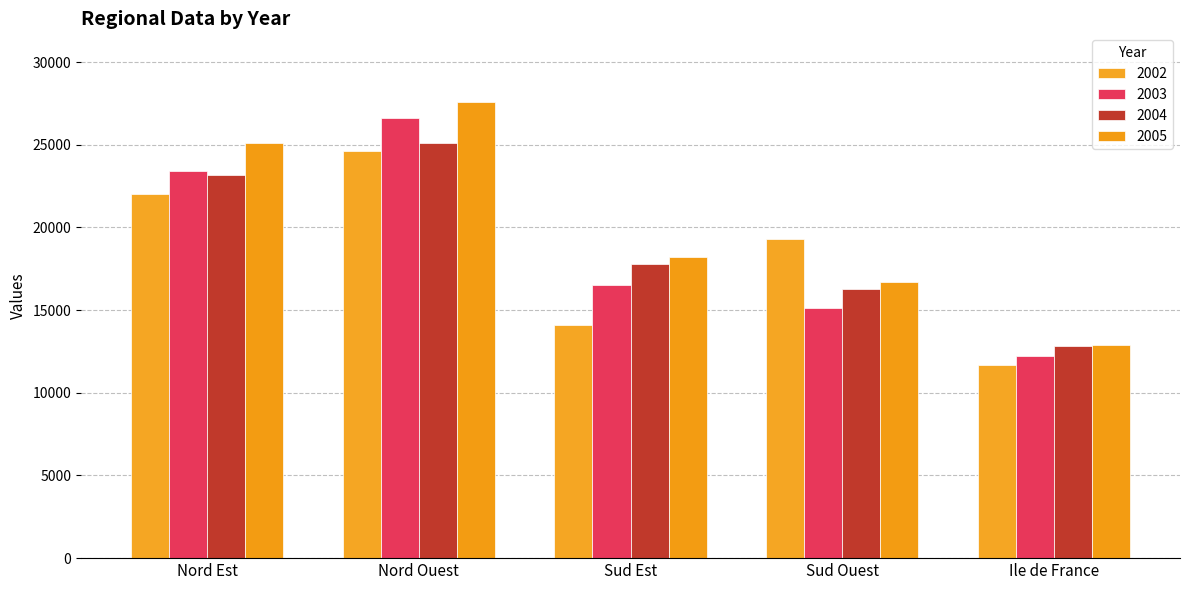

At which label is 2002 closest to 18150?

Sud Ouest